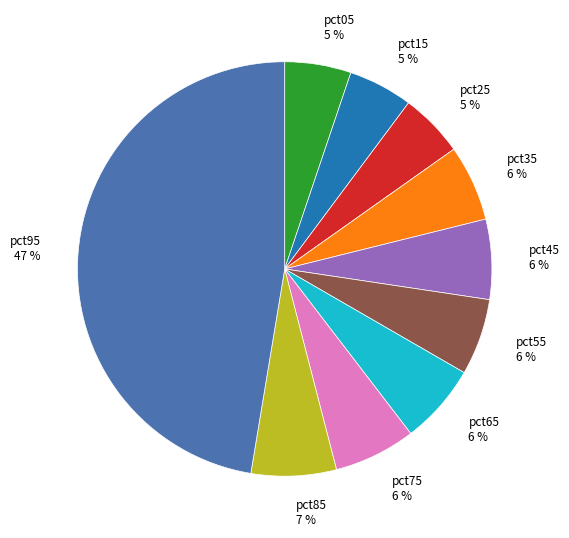

Do pct85 7 % and pct75 6 % together represent more than half of the pie?

No